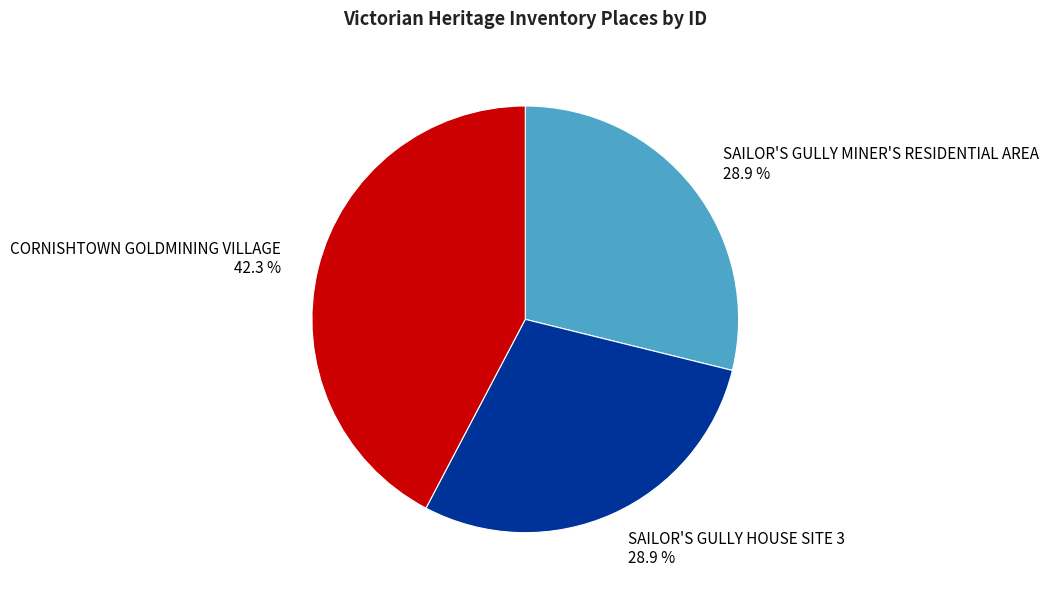

Is there any slice that represents more than half of the pie?

No